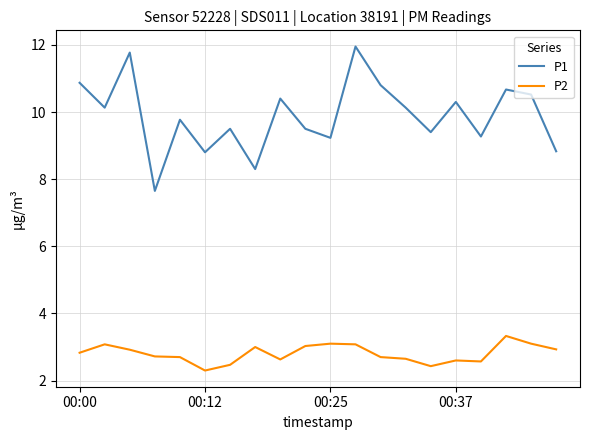

What is the difference between the maximum and minimum values in the P1 series?

4.3